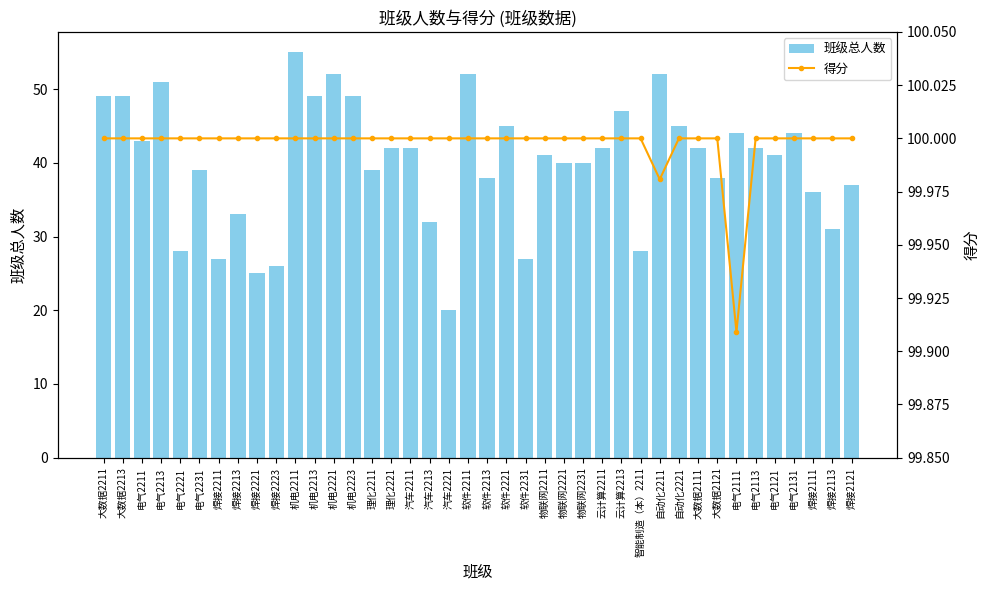

At which category does the chart reach its peak across all series?

大数据2211